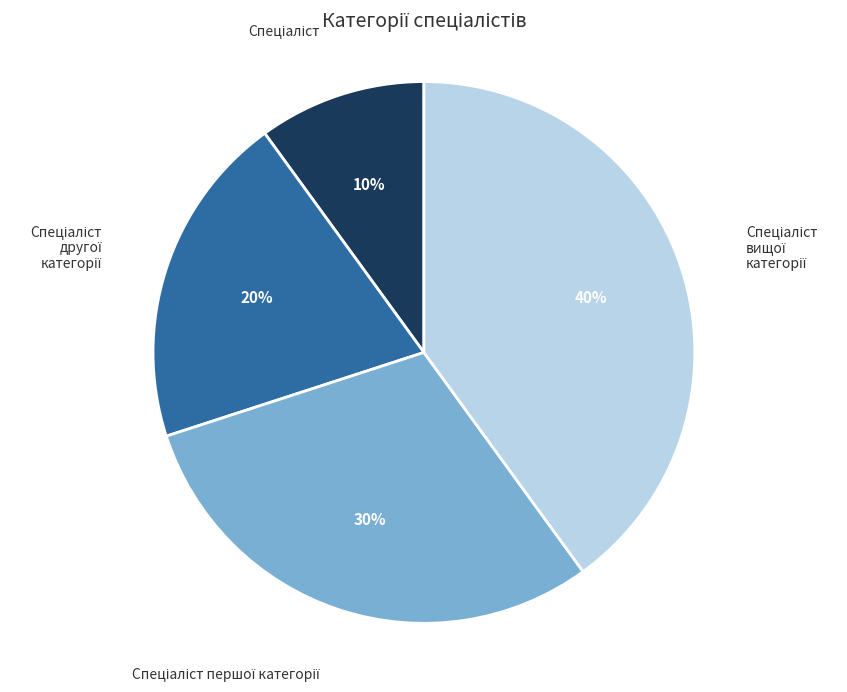

To the nearest percent, what is the average slice percentage?

25%